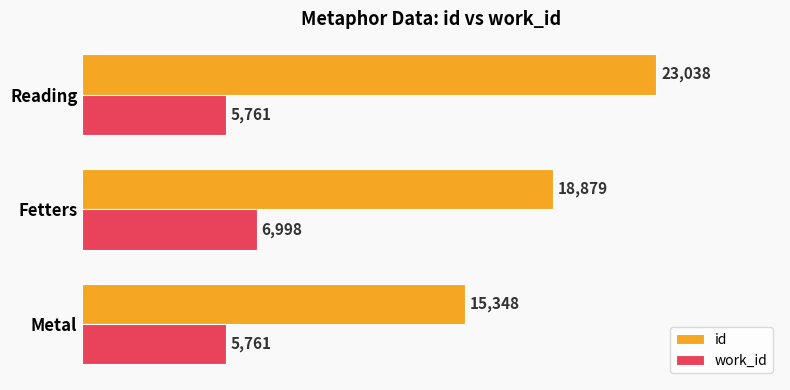

How many values in the work_id series exceed 5761?

1